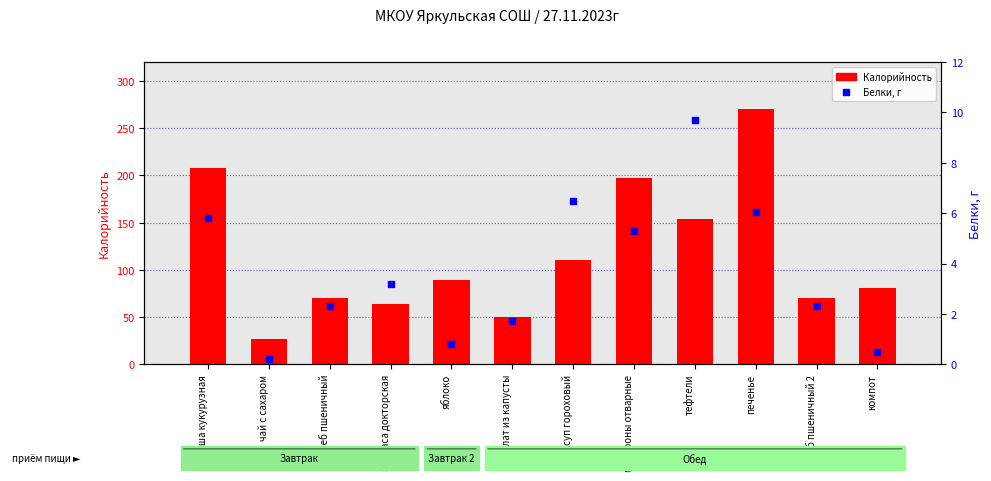

What are all the series names shown in the legend?

Калорийность, Белки, г